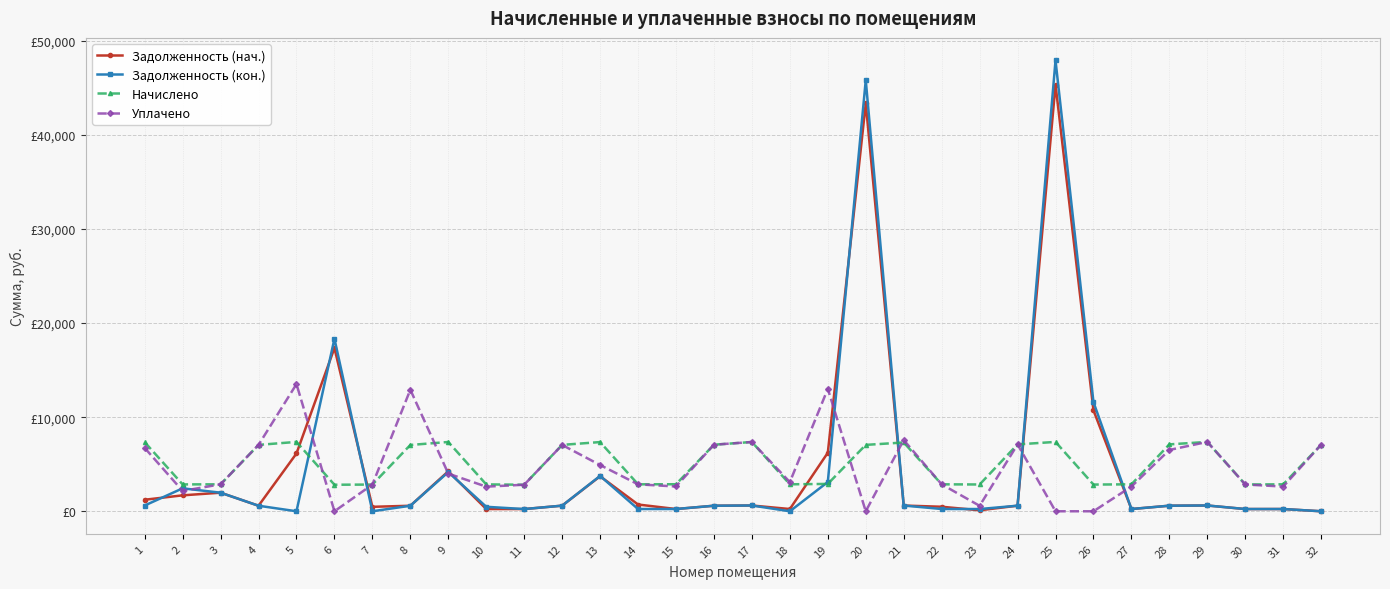

Between 6 and 31, which is larger?

6